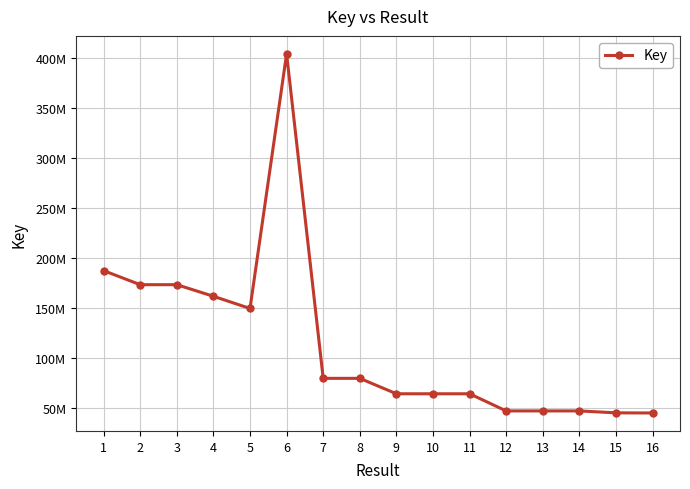

Does the chart have visible grid lines?

Yes